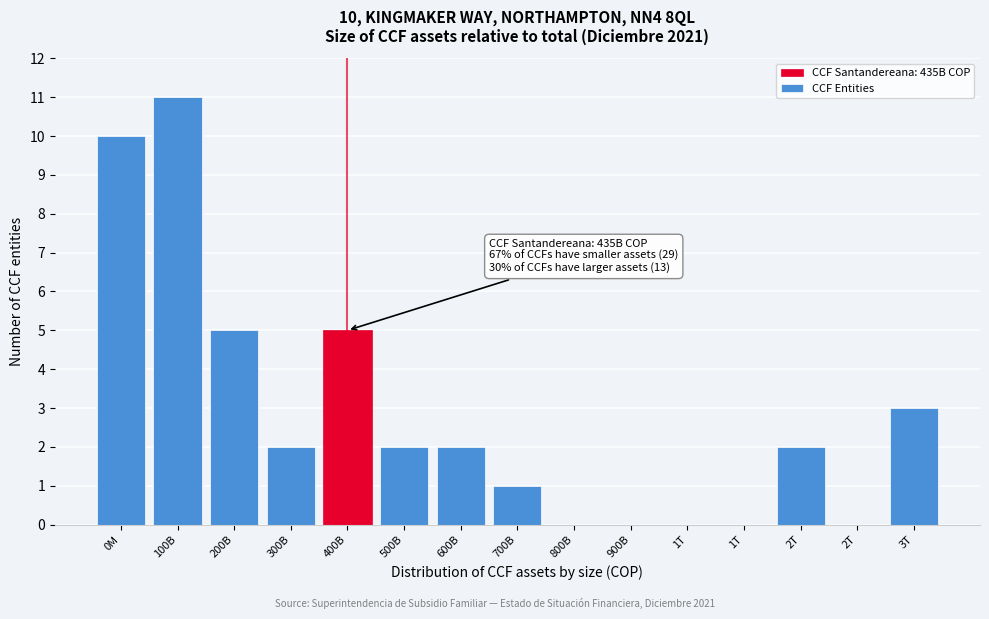

Are the bars horizontal?

No